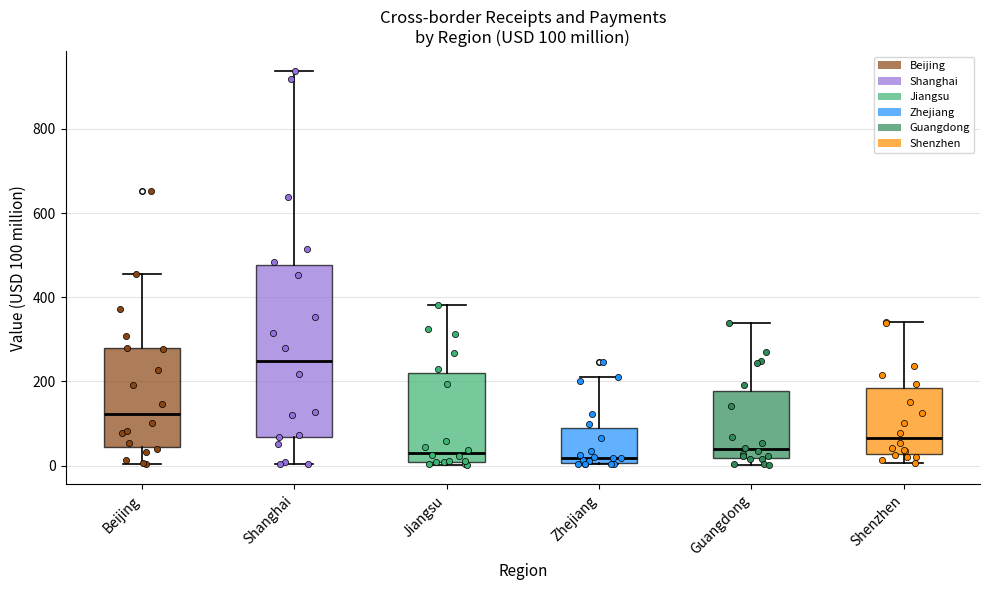

Which box is the tallest, from its lower edge to its upper edge?

Shanghai